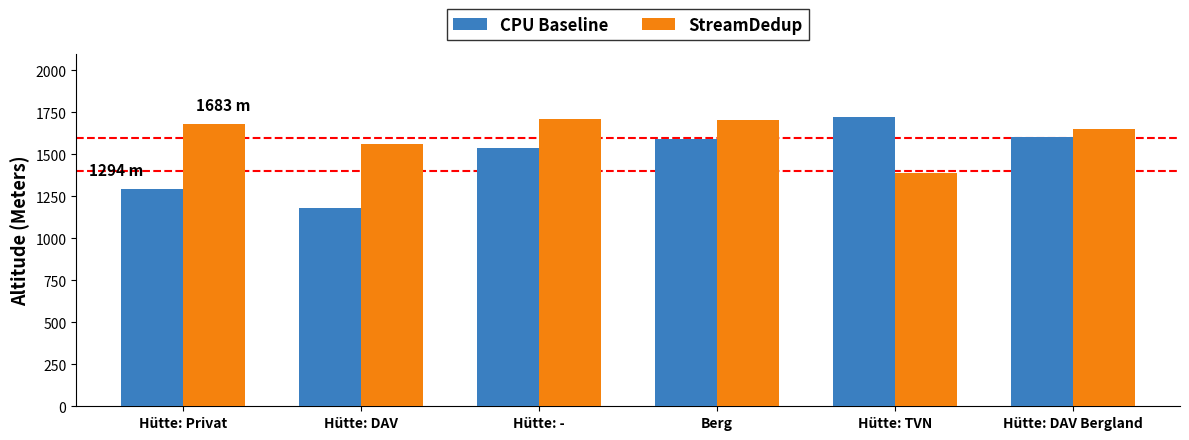

What are all the series names shown in the legend?

CPU Baseline, StreamDedup